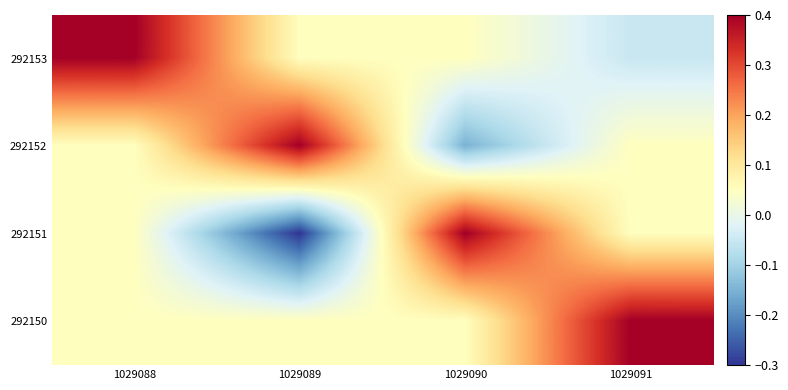

Between 1029091 and 1029090, which is larger?

1029090